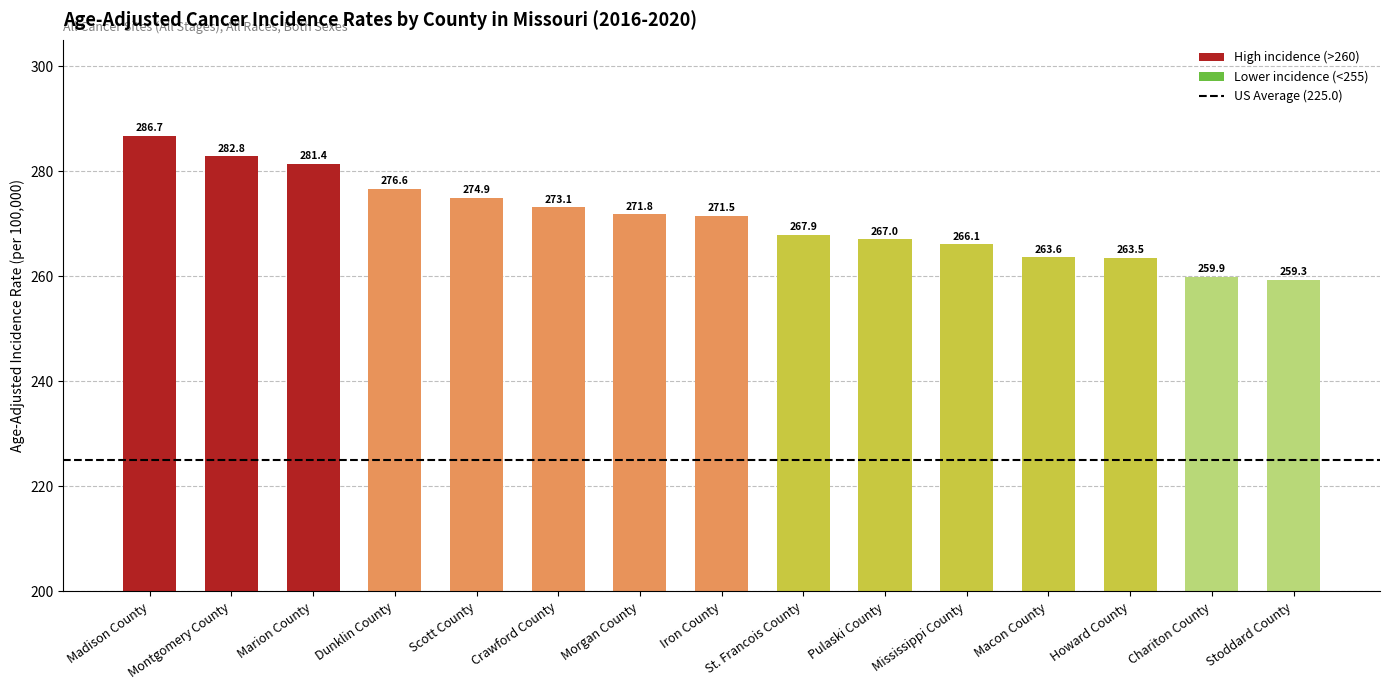

What is the difference between the maximum and minimum values?

27.4